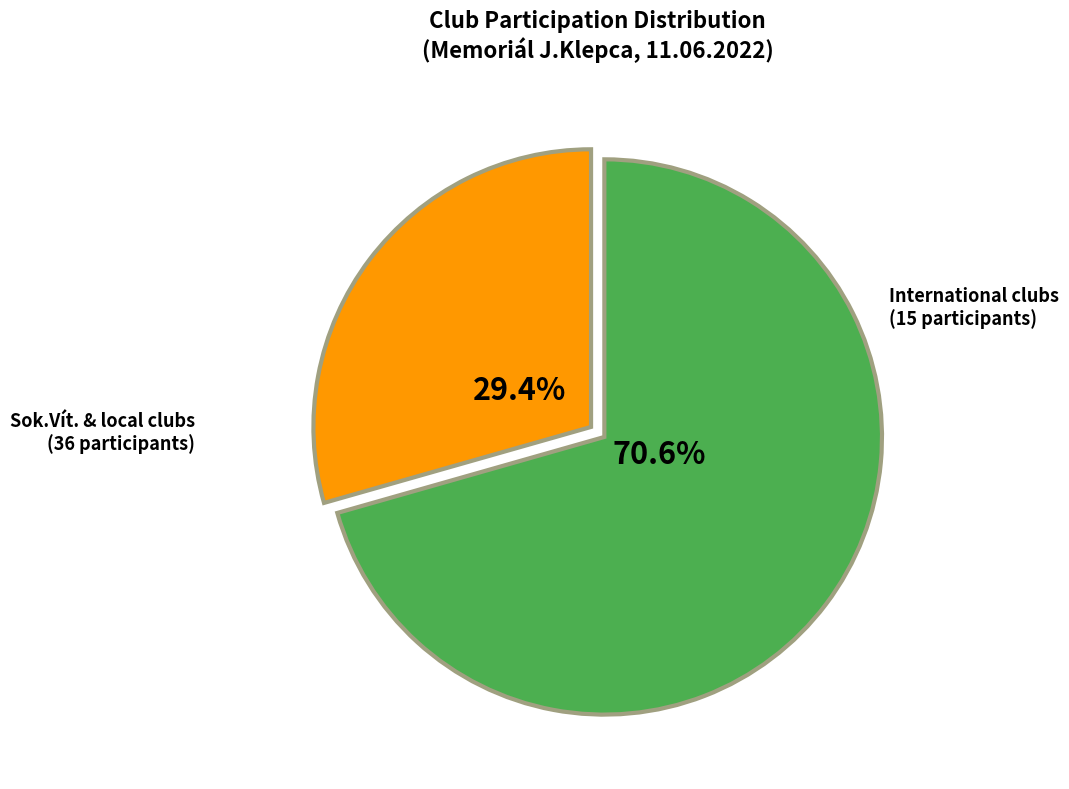

Rank the categories by value from lowest to highest.

International clubs, Sok.Vít. & local clubs